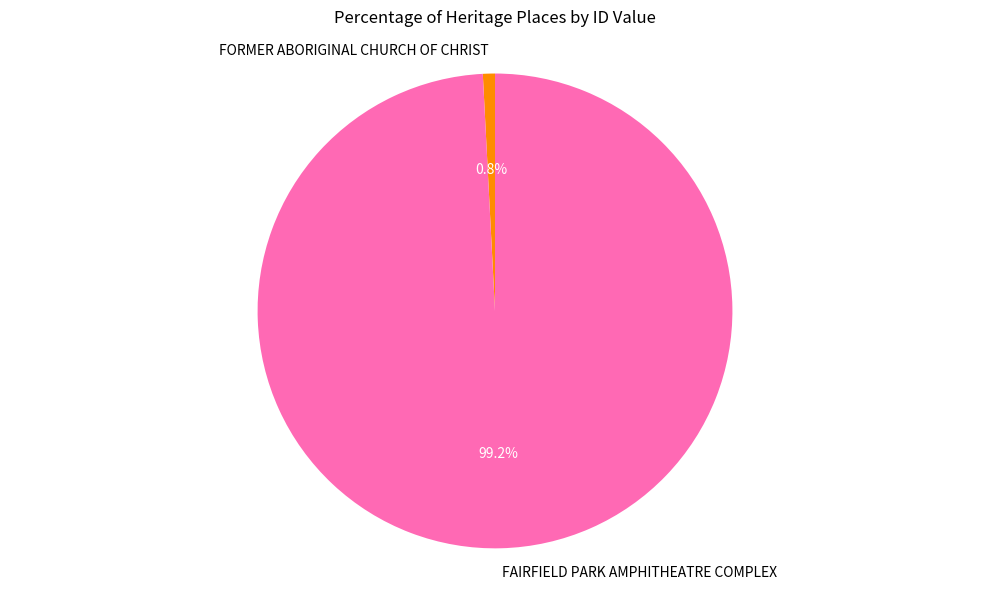

True or false: FORMER ABORIGINAL CHURCH OF CHRIST accounts for 14% of the total.

False